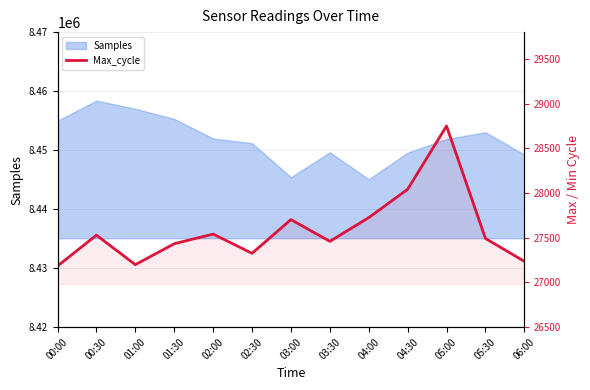

What is the minimum value shown in the chart?

27184